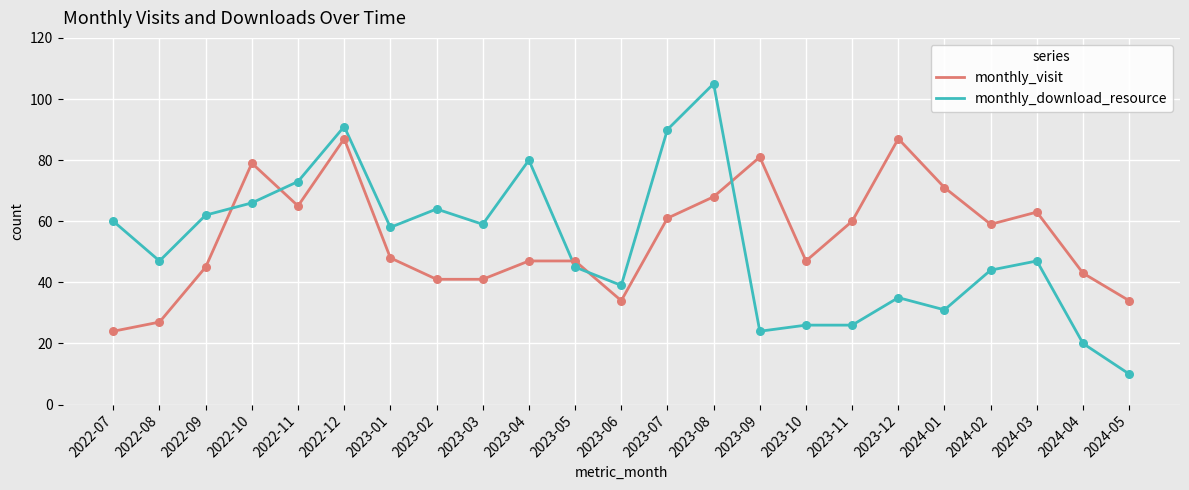

What is the total value across all series at 2023-08?

173